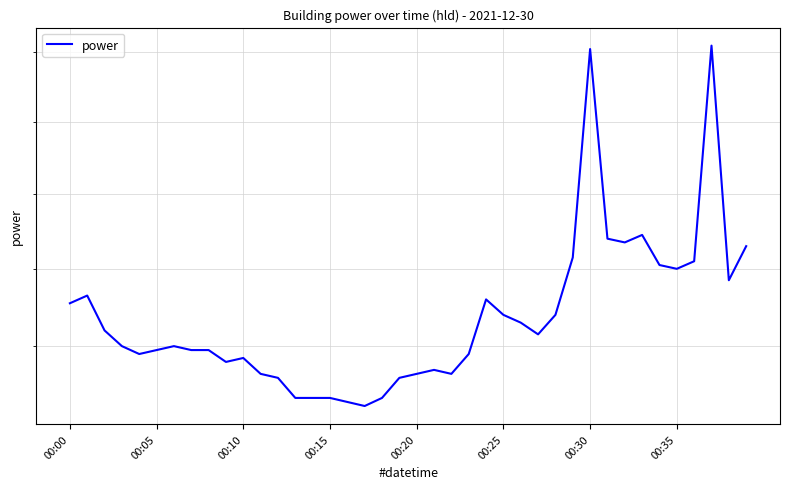

How many points are lower than both their immediate neighbors (excluding endpoints)?

8